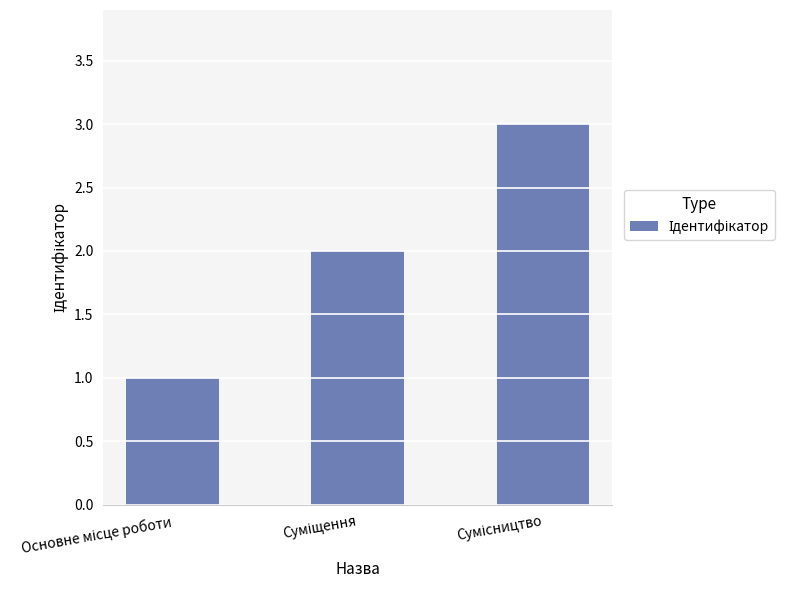

Reading right to left, list all the values displayed in this chart.

3	2	1